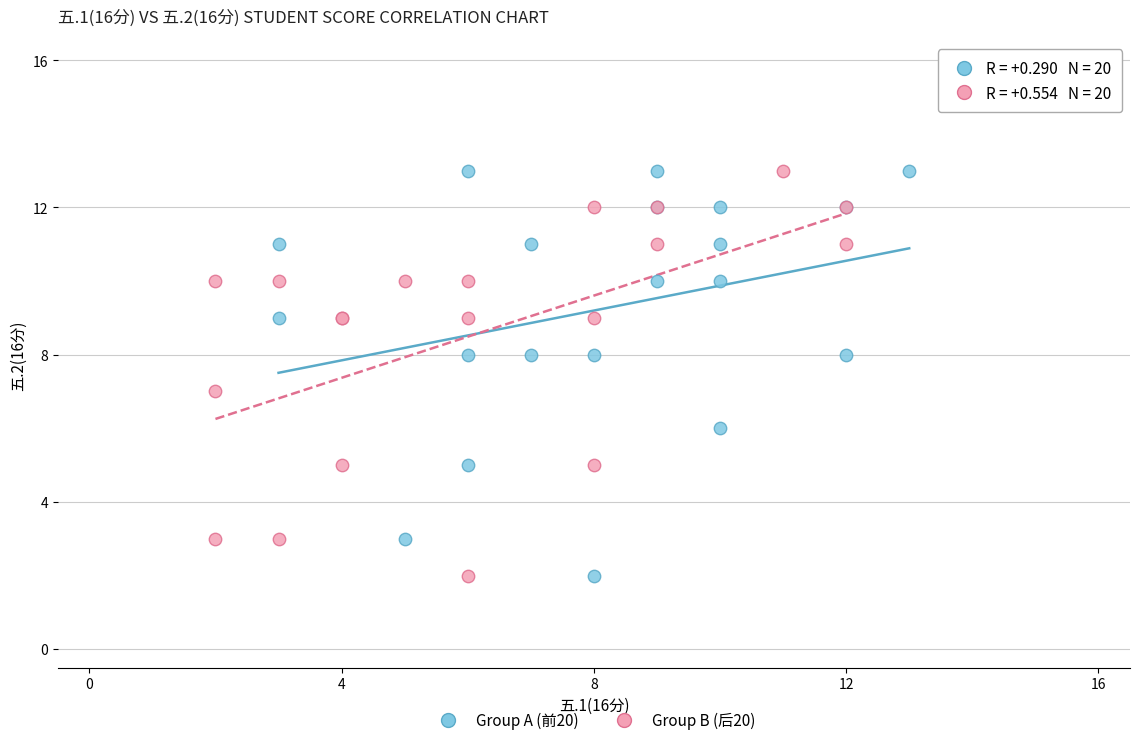

What are all the series names shown in the legend?

Group A (前20), Group B (后20)